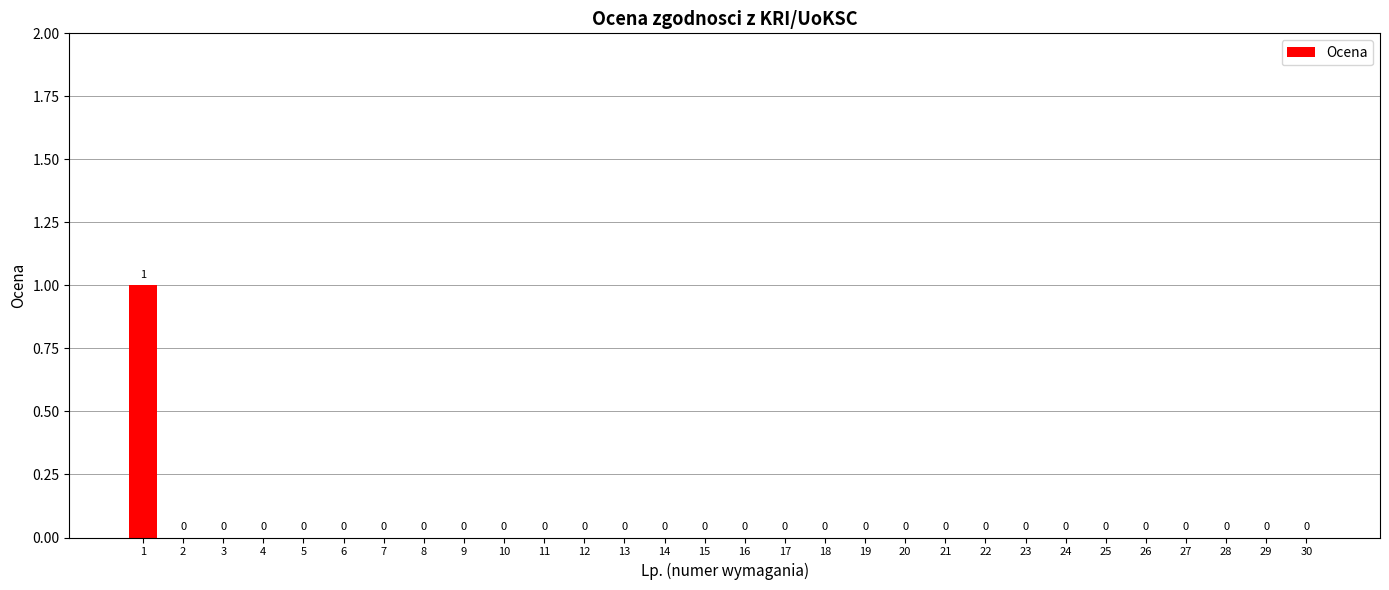

Is it true that the value at 18 is 0?

True